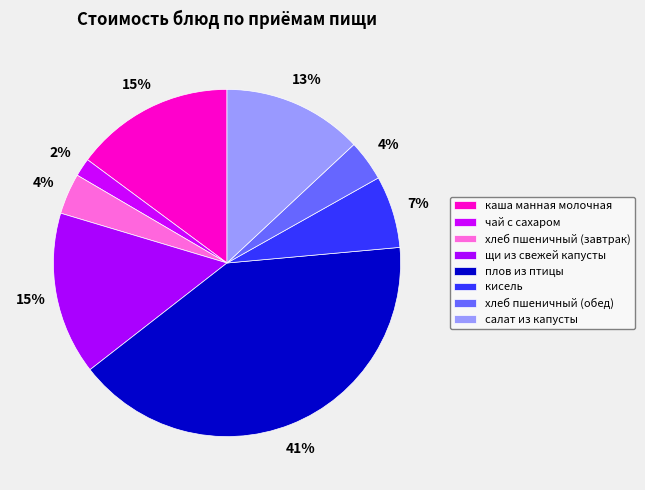

Count the number of slices in the pie.

8